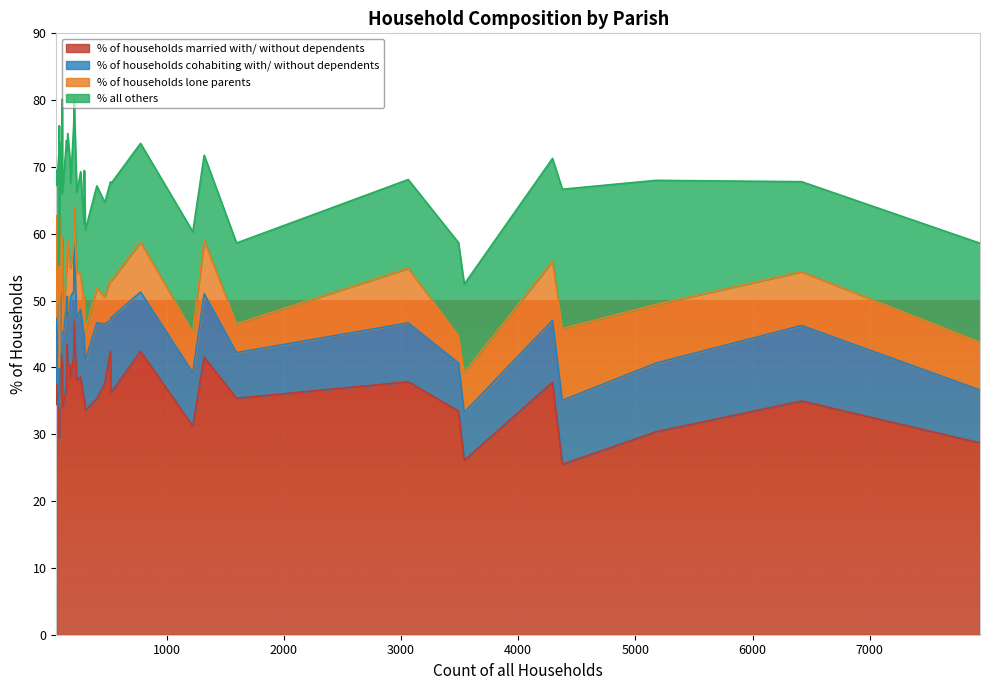

How many intersections are there between % of households lone parents and % all others?

2